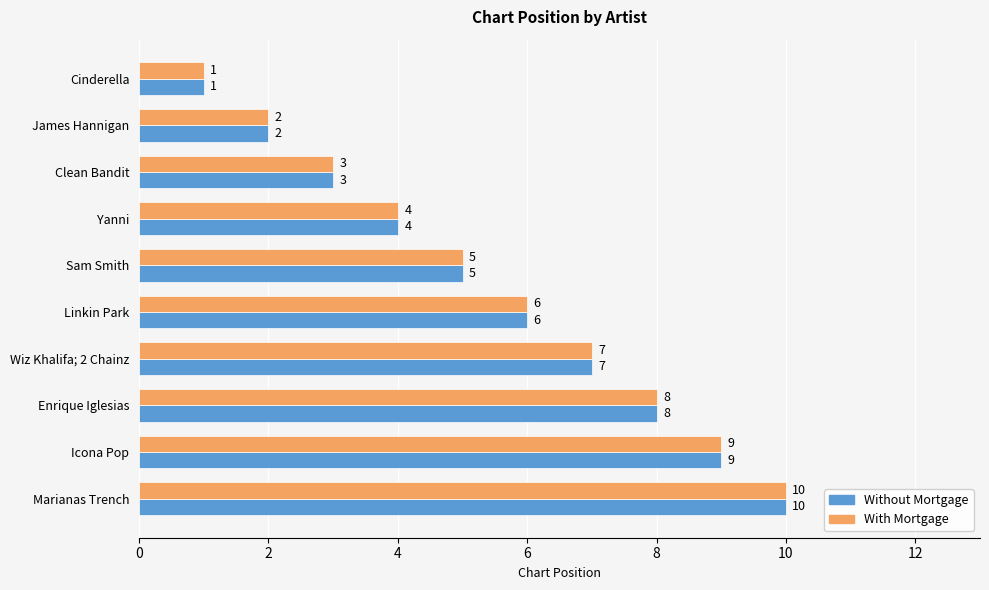

At which category is the sum across all series the highest?

Marianas Trench